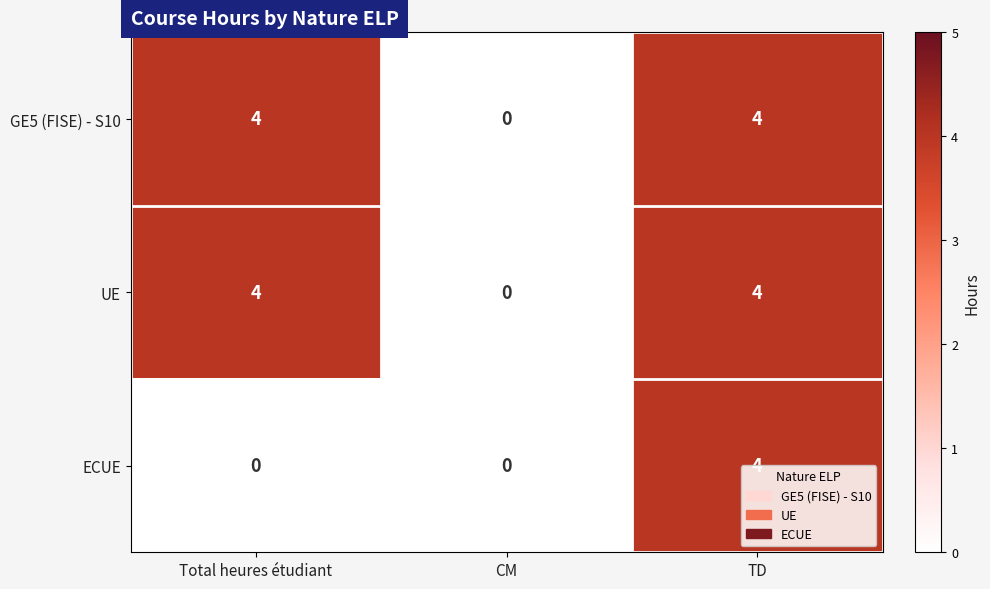

What is the difference between the maximum and minimum values in the ECUE series?

4